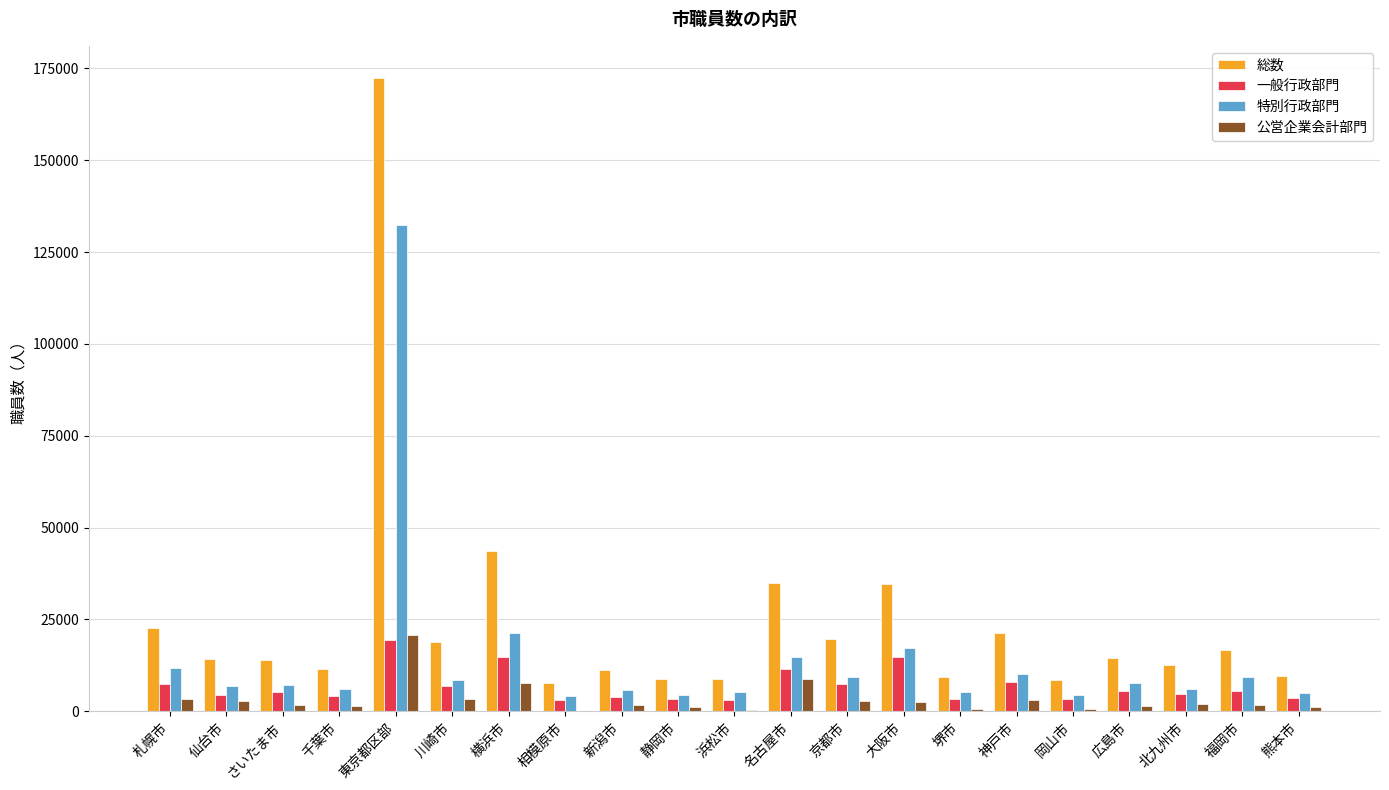

What is the average value of the 総数 series?

24555